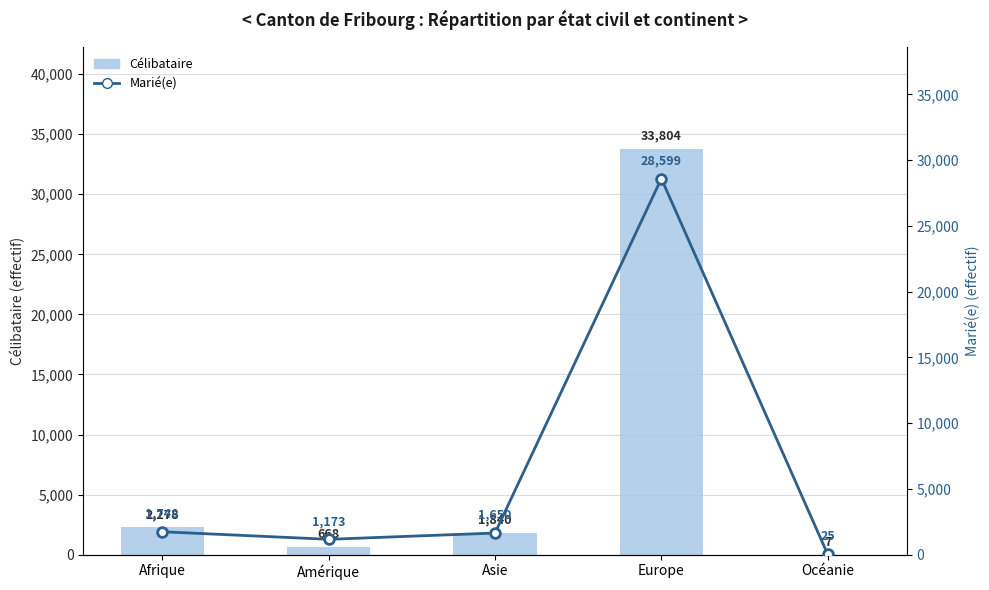

What are all the series names shown in the legend?

Célibataire, Marié(e)